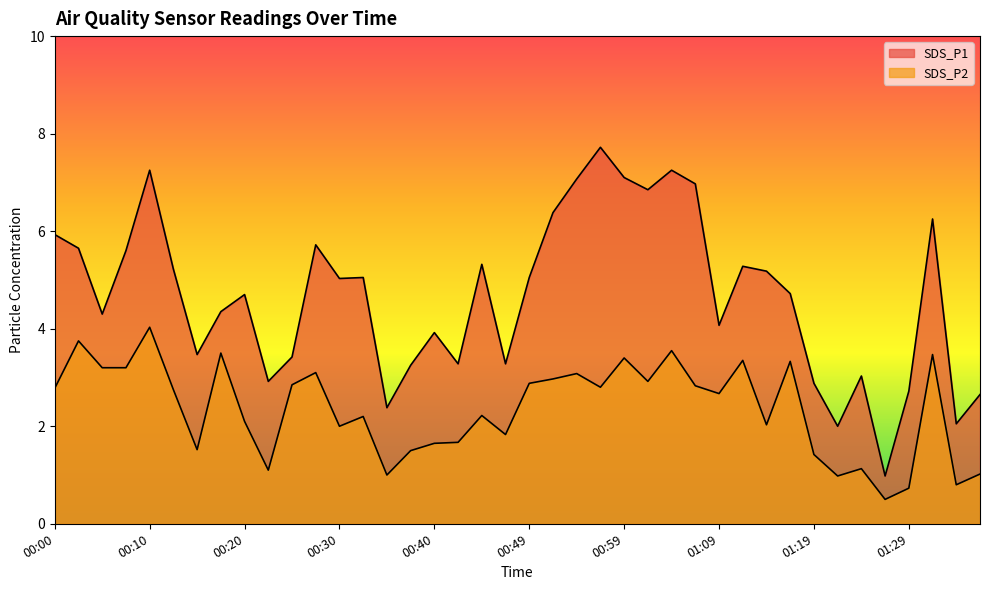

How many values in the SDS_P2 series exceed 2?

25